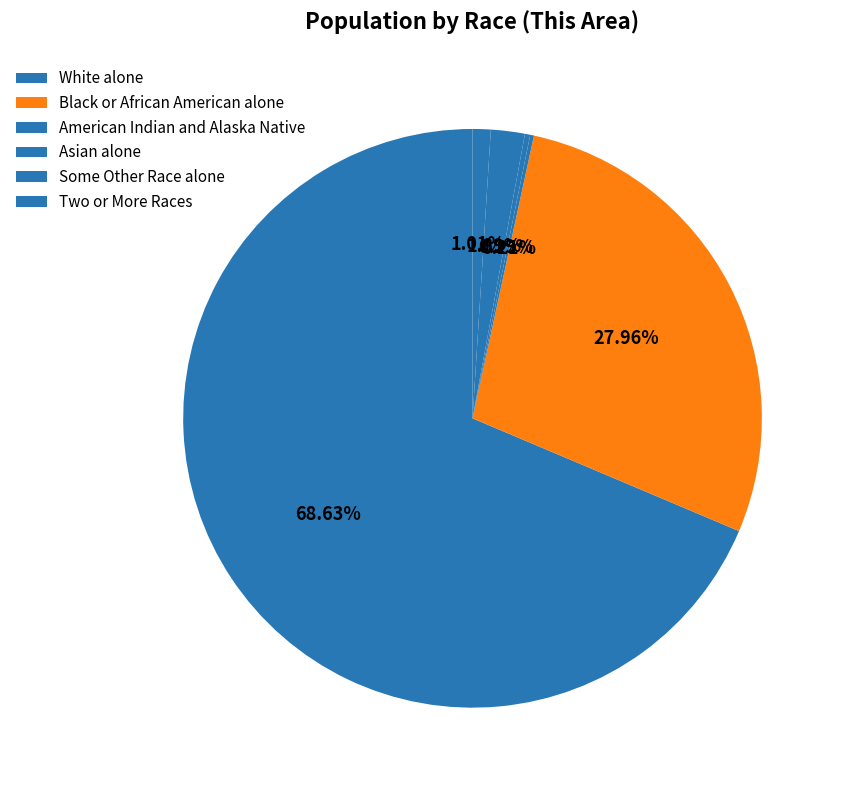

What is the majority slice?

White alone